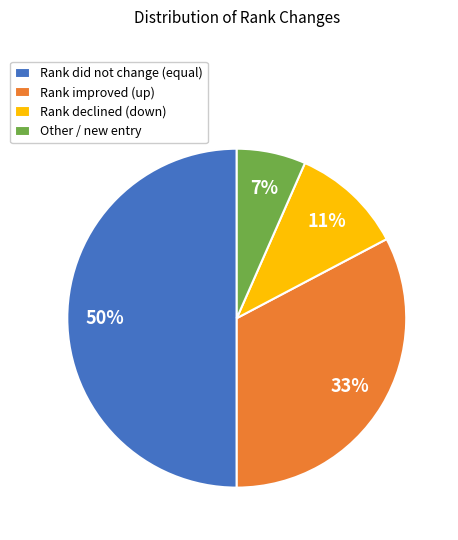

To the nearest percent, what is the difference between the largest and smallest slice percentages?

43%